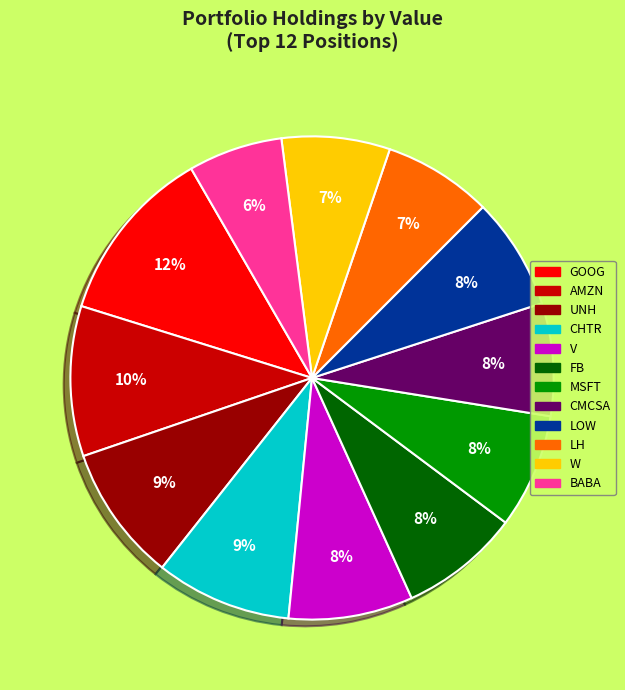

To the nearest percent, what percentage of the pie is UNH?

9%